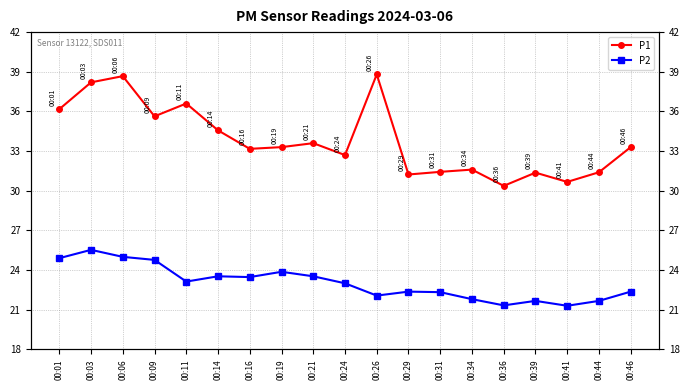

In P1, how many points are lower than both neighbors (excluding endpoints)?

6